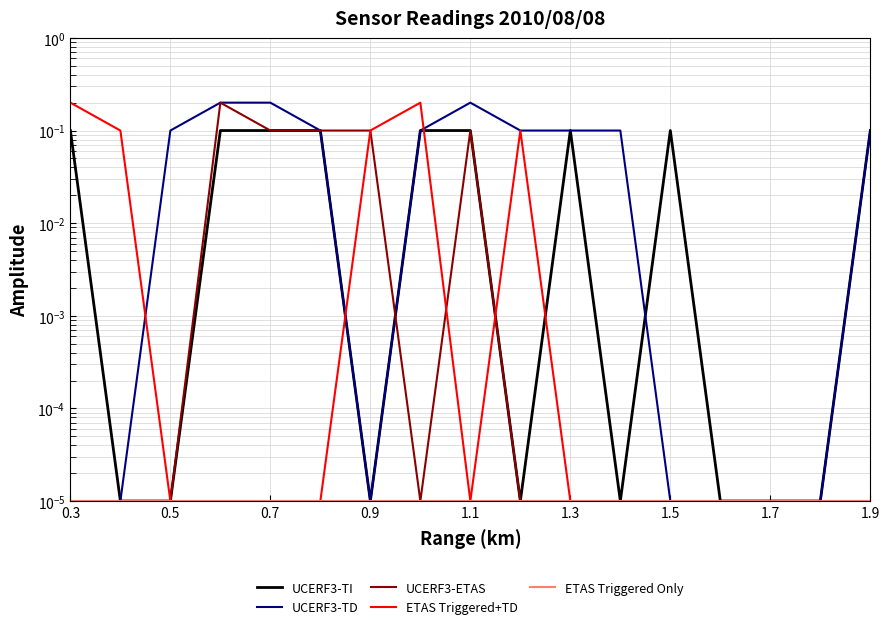

Count the number of categories in the chart.

17